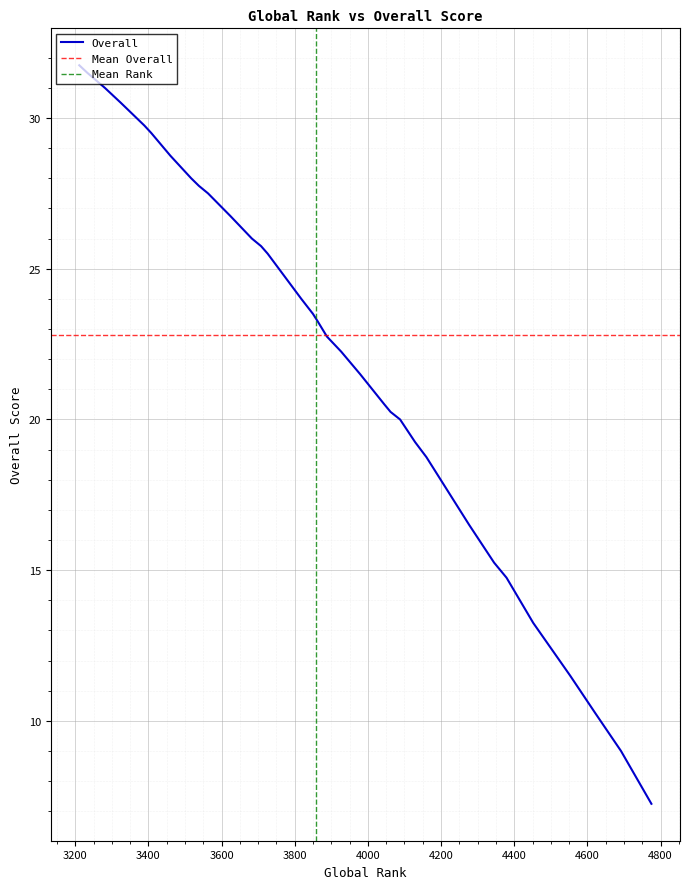

What is the value of the 17th point from the left?

21.5